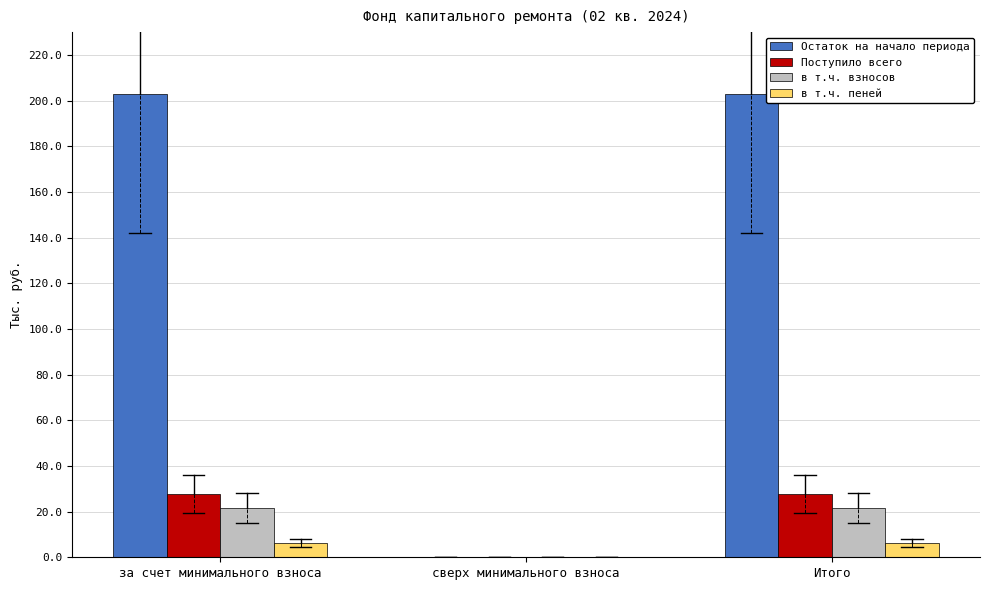

What is the sum of the в т.ч. взносов values at за счет минимального взноса and сверх минимального взноса?

21.6